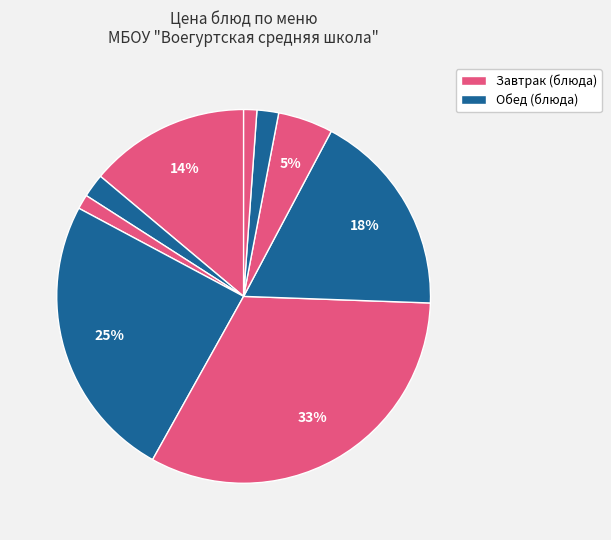

How many segments does this pie chart have?

9